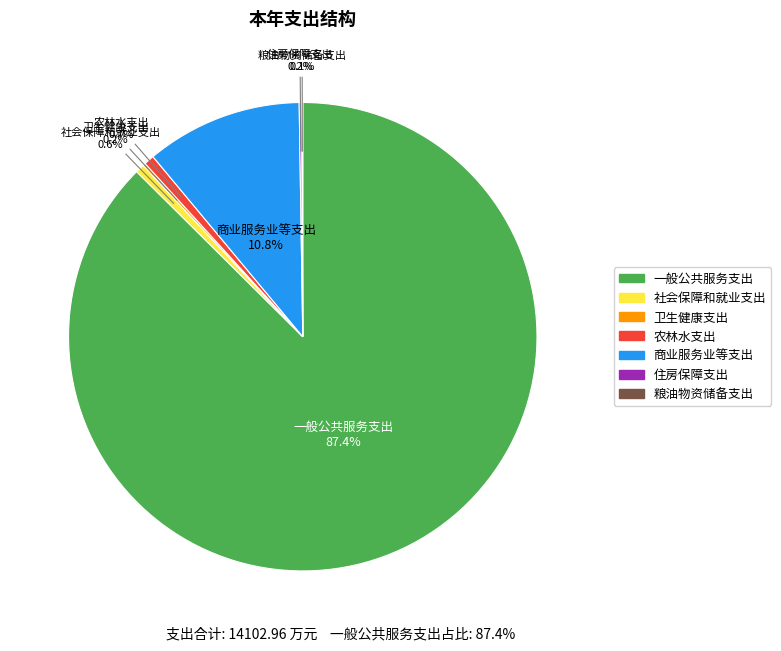

Is there a majority slice in this chart?

Yes